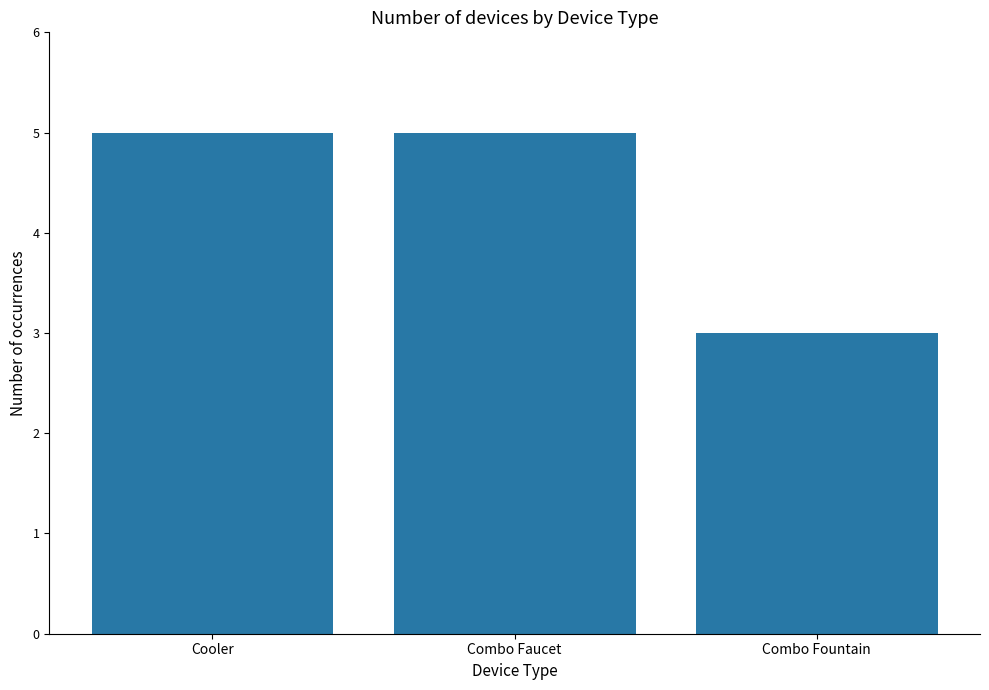

The chart shows a value of 5 at Cooler. True or false?

True